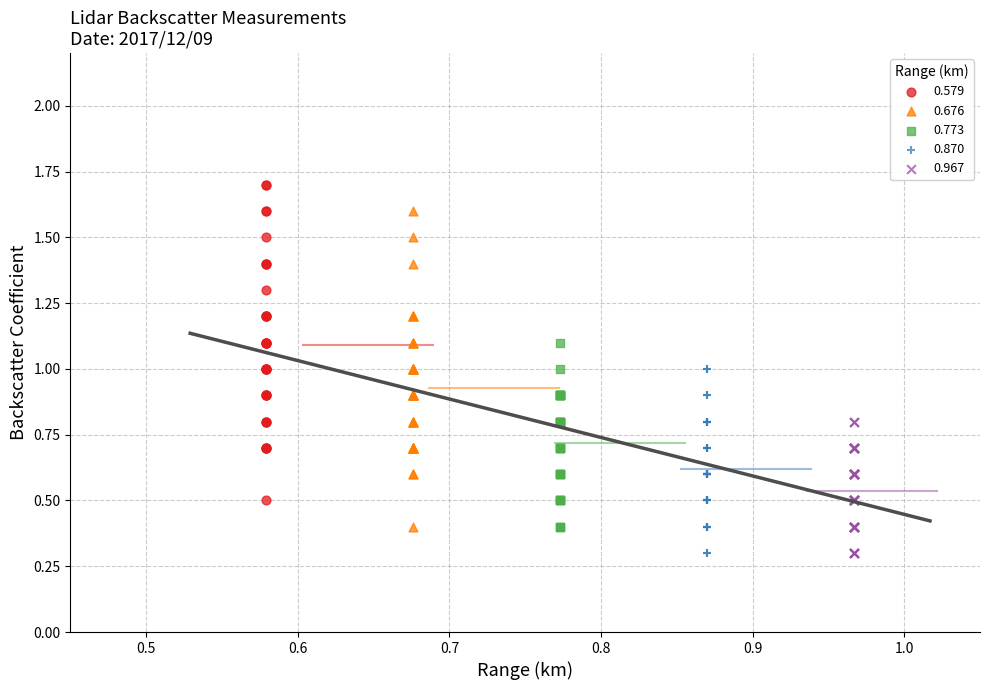

Which series reaches the maximum Y coordinate?

0.579